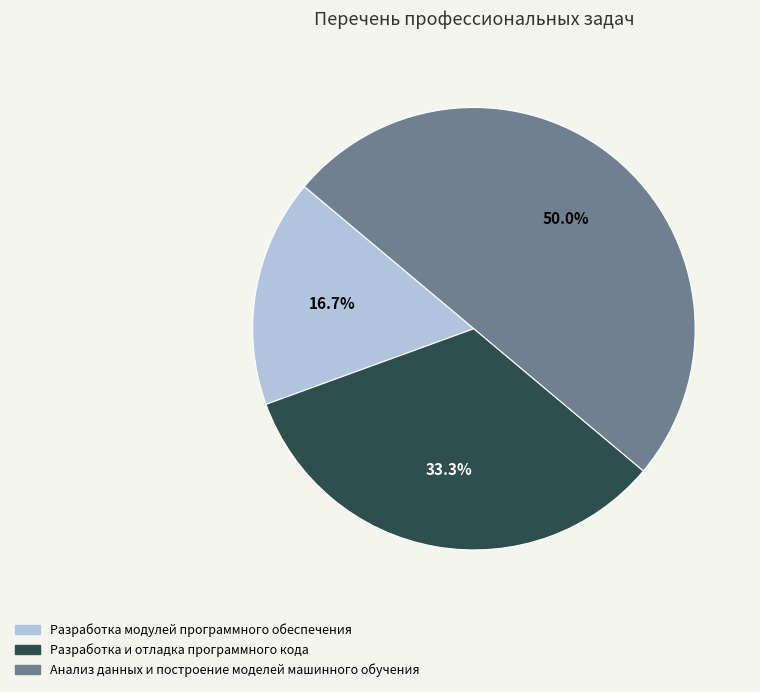

Which has a higher value, Анализ данных и построение моделей машинного обучения or Разработка и отладка программного кода?

Анализ данных и построение моделей машинного обучения